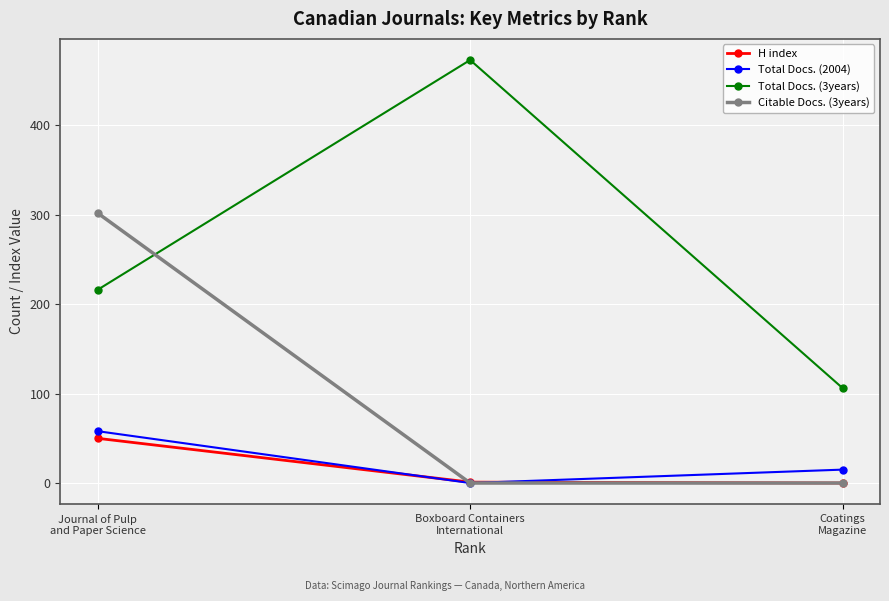

Which series has the widest spread of values?

Total Docs. (3years)